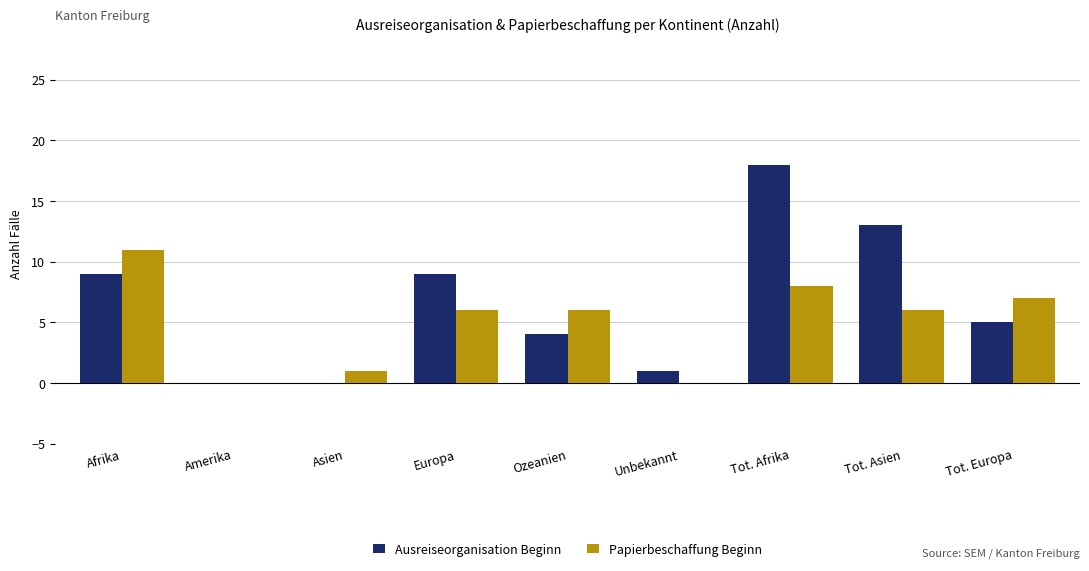

What is the maximum value for Ausreiseorganisation Beginn?

18